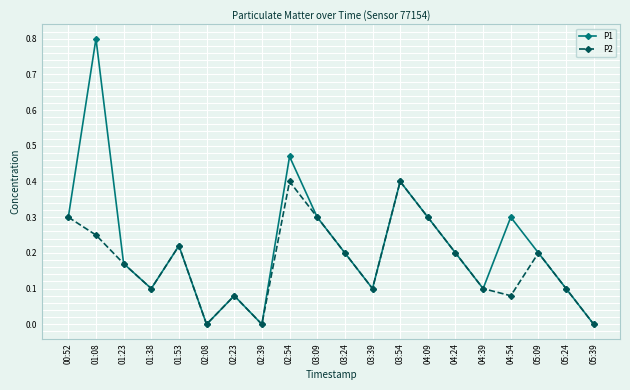

How many lines are shown in the chart?

2